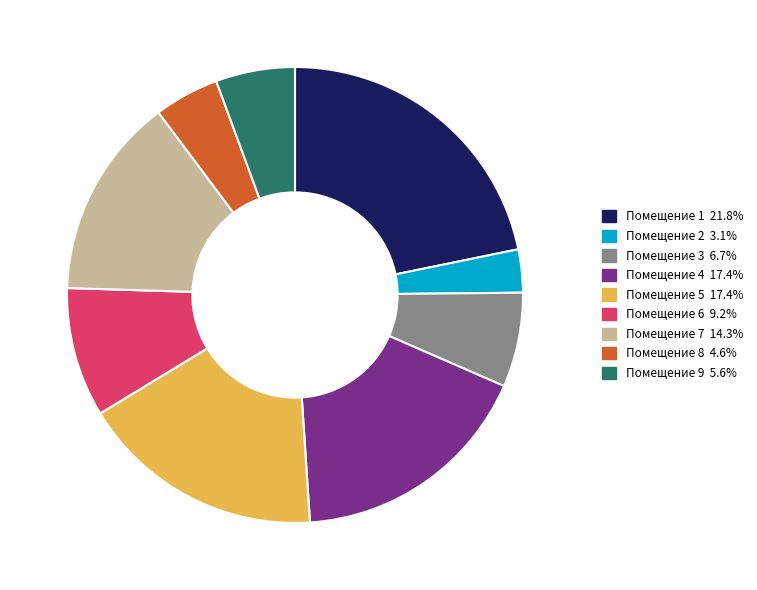

Combined, do Помещение 5 17.4% and Помещение 3 6.7% account for over 50%?

No